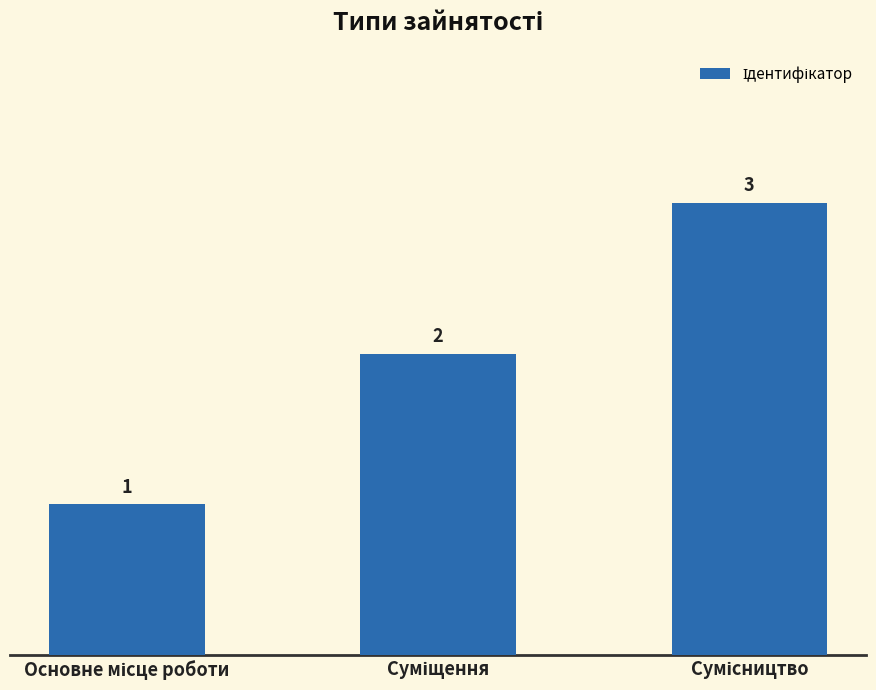

What is the smallest value displayed?

1